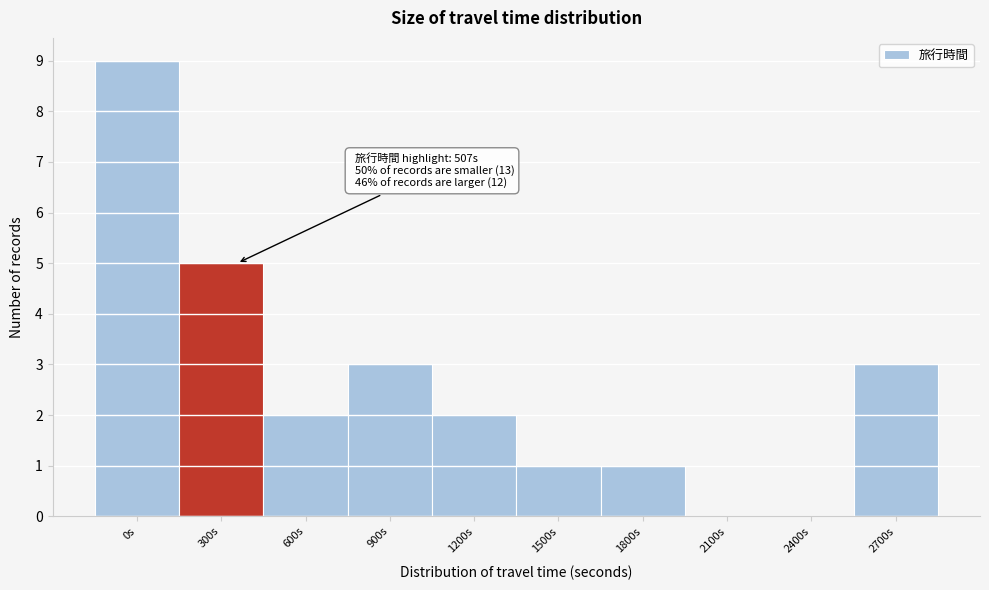

Reading left to right, extract all data points from this chart.

0s=9	300s=5	600s=2	900s=3	1200s=2	1500s=1	1800s=1	2100s=0	2400s=0	2700s=3